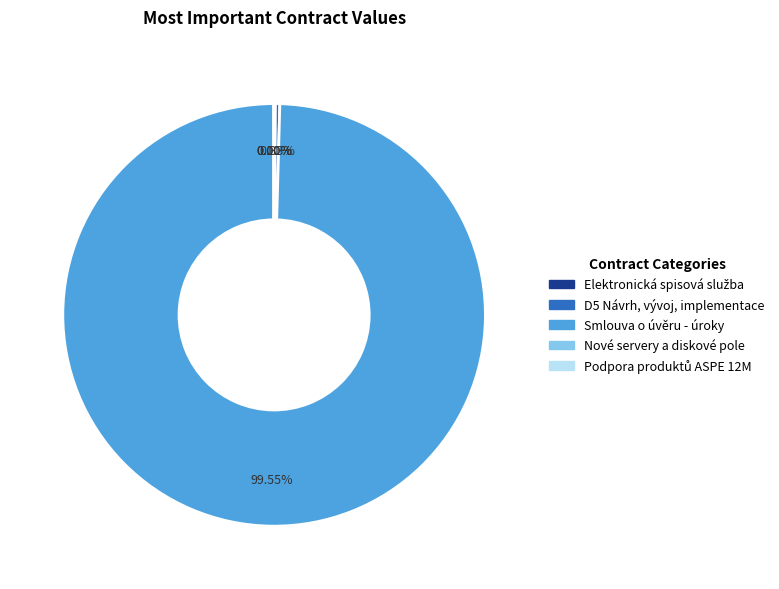

Which category has the biggest portion of the pie?

Smlouva o úvěru - úroky